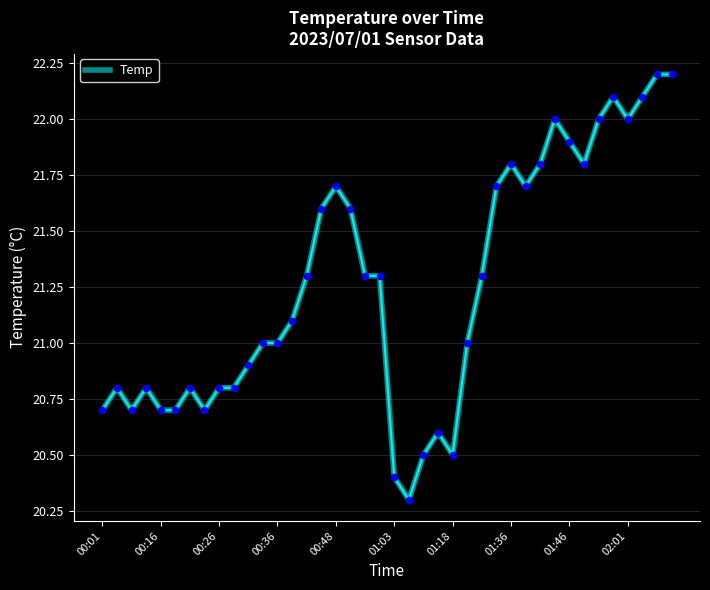

What is the difference between the maximum and minimum values?

1.9